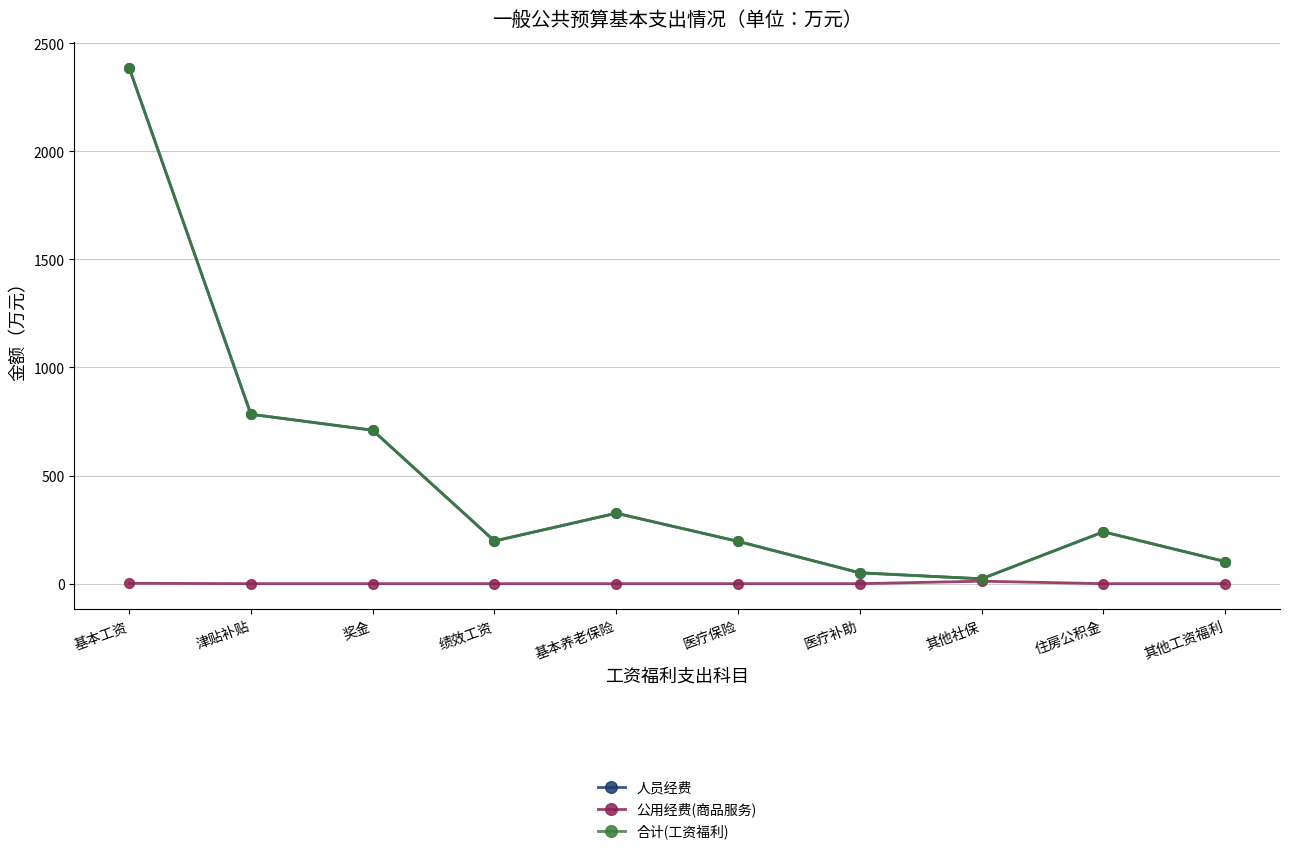

Does the chart have visible grid lines?

Yes